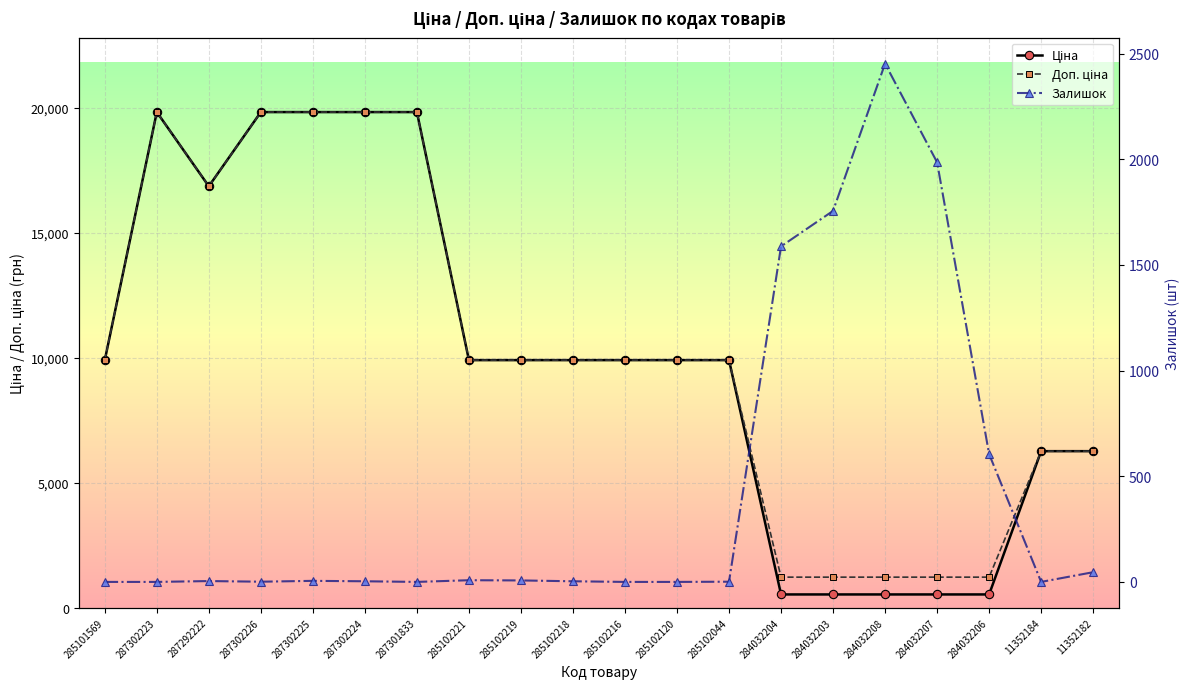

True or false: Ціна has more than 1 points higher than both neighbors.

False